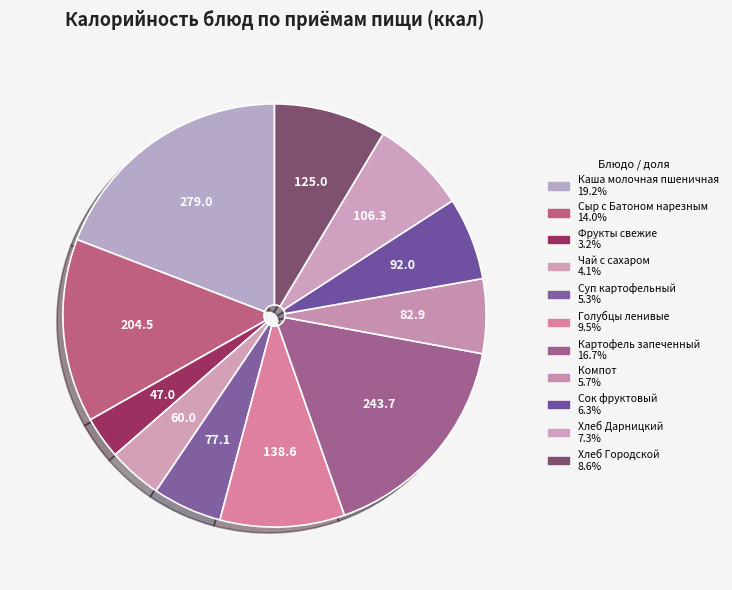

True or false: Картофель запеченный accounts for 17% of the total.

True